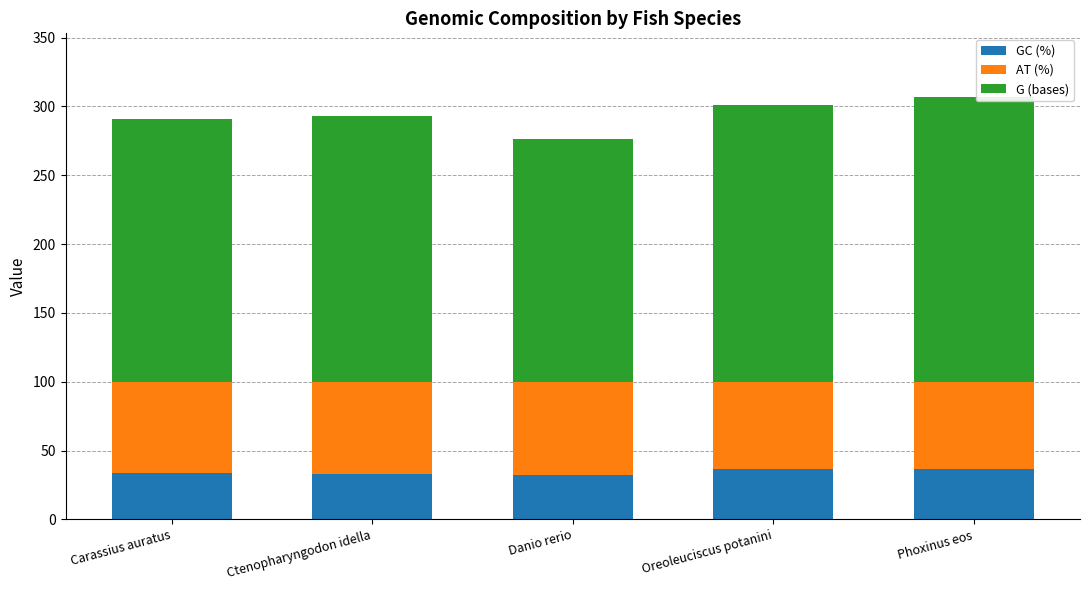

What is the minimum value for GC (%)?

32.1